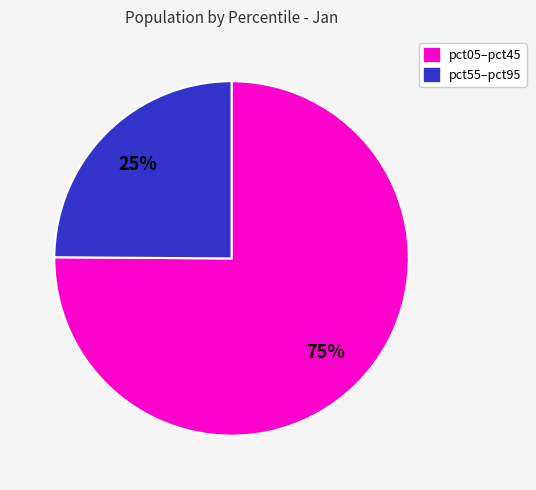

To the nearest percent, what is the average slice percentage?

50%